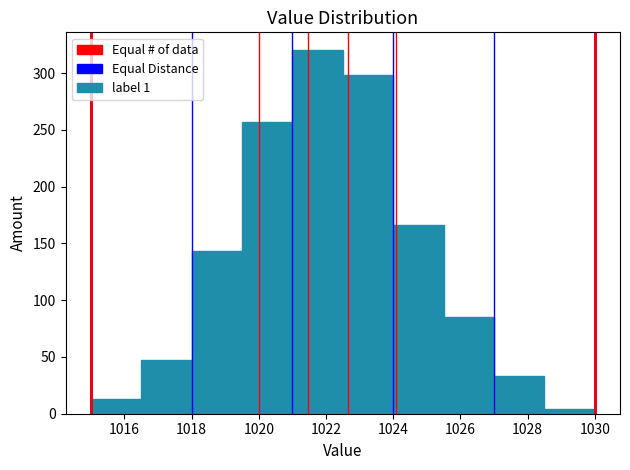

What is the height of the bar covering 1015.0 to 1016.5 on the x-axis? Neither the bar edges nor the heights are printed on the chart, so give them approximately, as read against the axes.

15